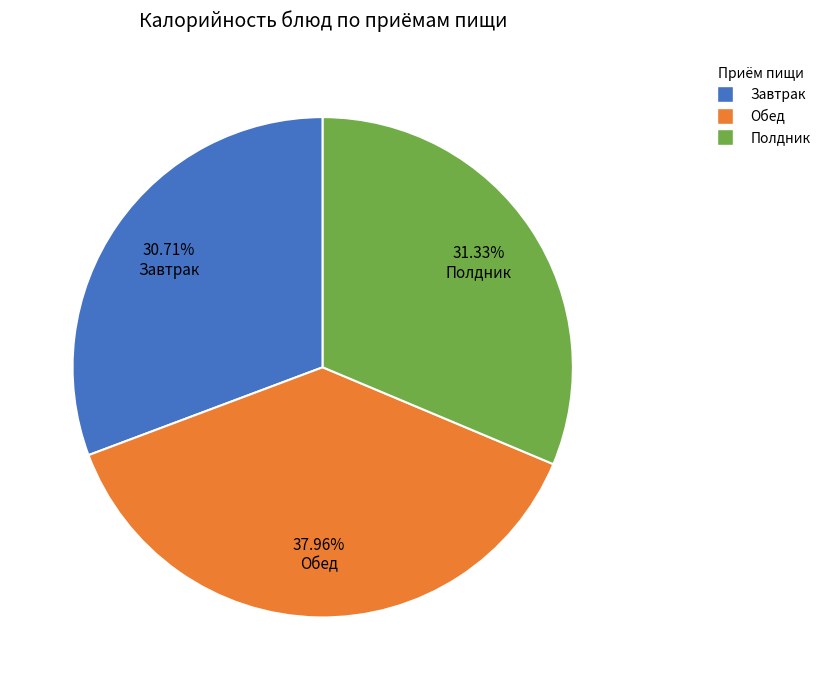

Is there a majority slice in this chart?

No